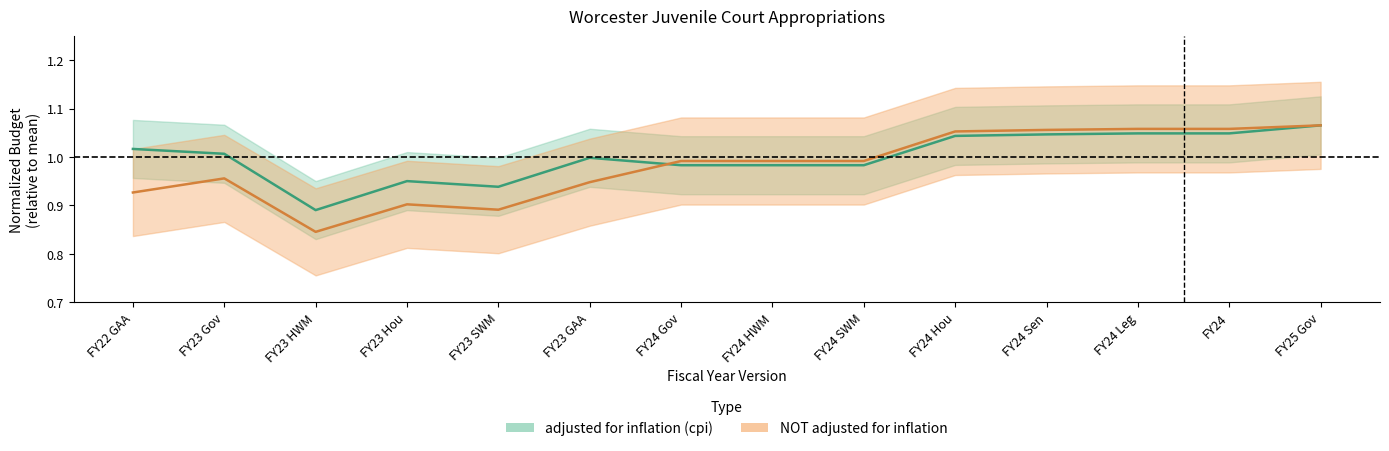

Where is the first local maximum for adjusted for inflation (cpi)?

FY23 Hou